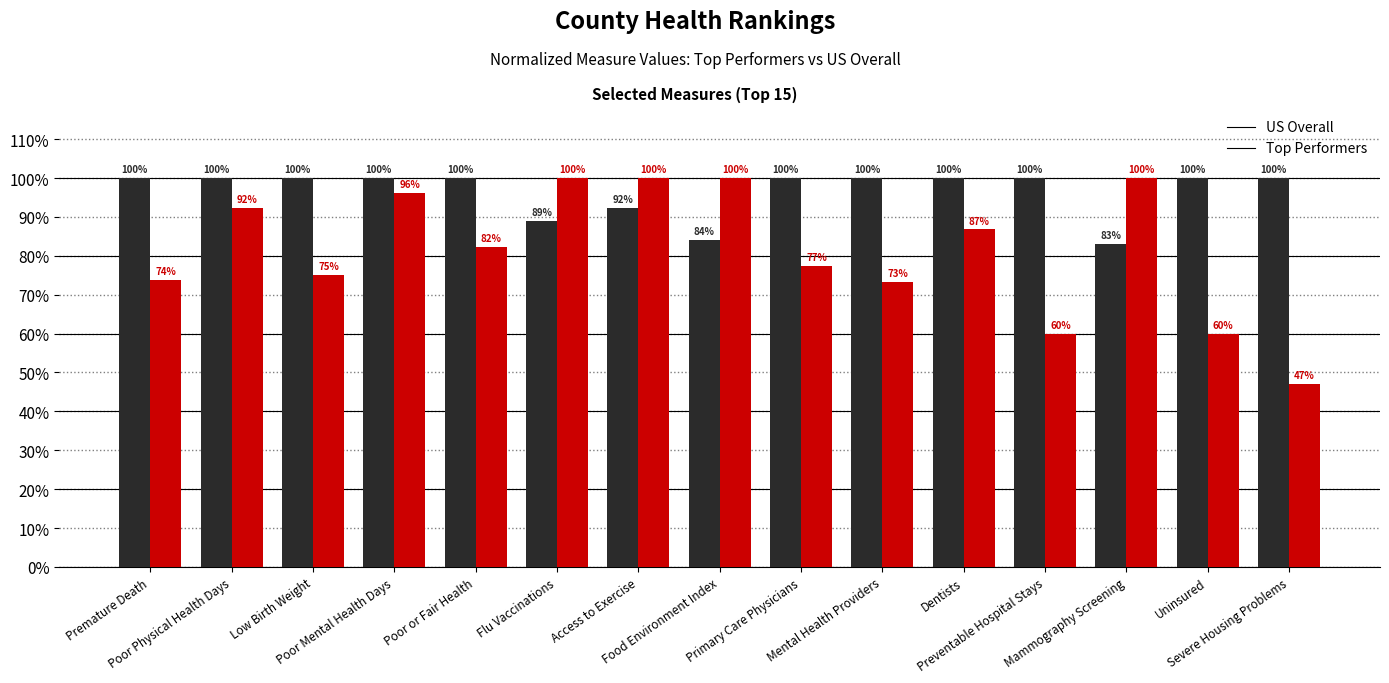

What is the highest value of the US Overall series?

1.0